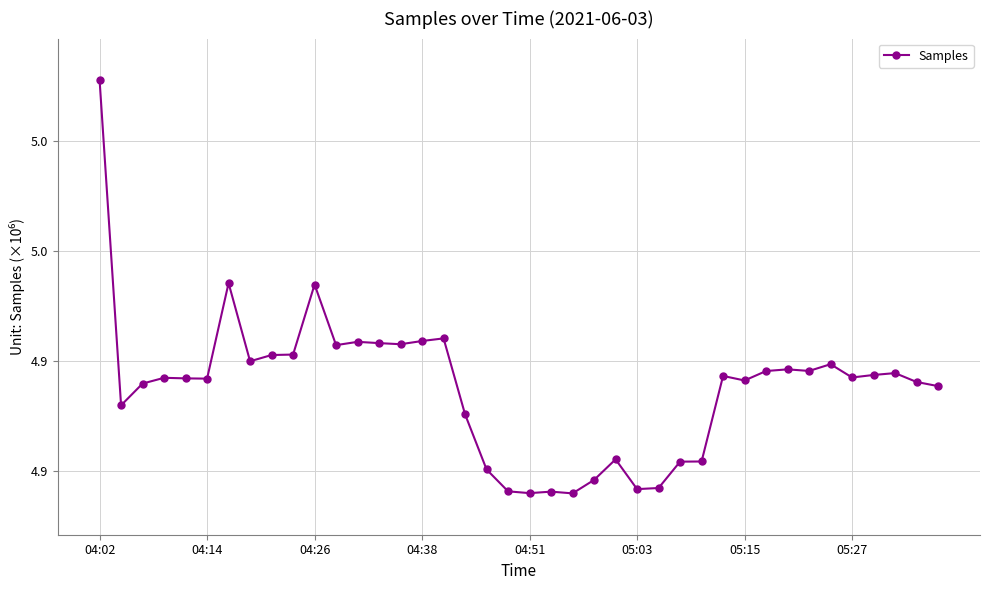

True or false: there are more than 2 points higher than both neighbors.

True